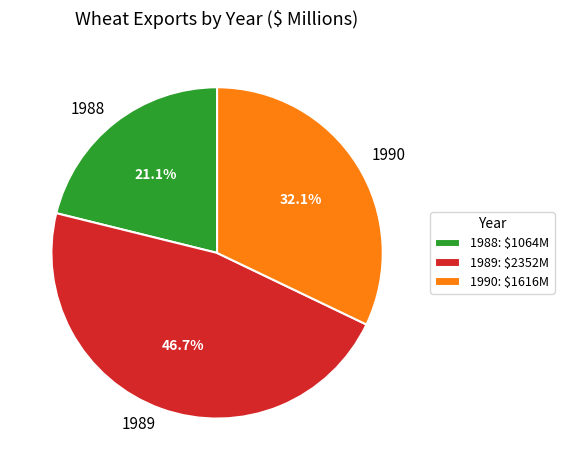

Is 1988 the majority of the pie?

No